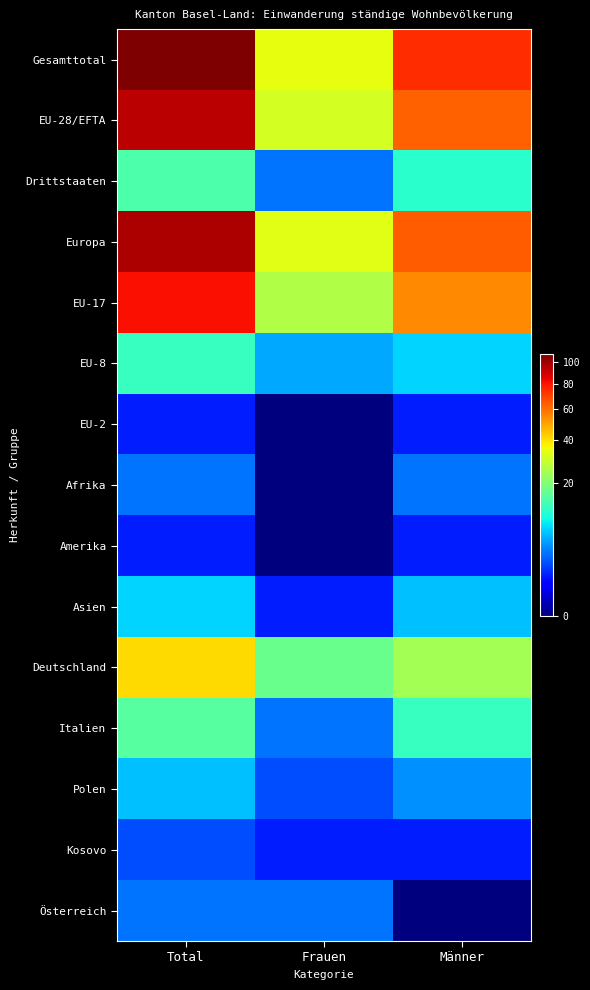

Reading left to right, transcribe all the data shown in this chart.

Gesamttotal: Total=108	Frauen=34	Männer=74
EU-28/EFTA: Total=94	Frauen=31	Männer=63
Drittstaaten: Total=14	Frauen=3	Männer=11
Europa: Total=97	Frauen=33	Männer=64
EU-17: Total=81	Frauen=26	Männer=55
EU-8: Total=12	Frauen=5	Männer=7
EU-2: Total=1	Frauen=0	Männer=1
Afrika: Total=3	Frauen=0	Männer=3
Amerika: Total=1	Frauen=0	Männer=1
Asien: Total=7	Frauen=1	Männer=6
Deutschland: Total=41	Frauen=17	Männer=24
Italien: Total=15	Frauen=3	Männer=12
Polen: Total=6	Frauen=2	Männer=4
Kosovo: Total=2	Frauen=1	Männer=1
Österreich: Total=3	Frauen=3	Männer=0